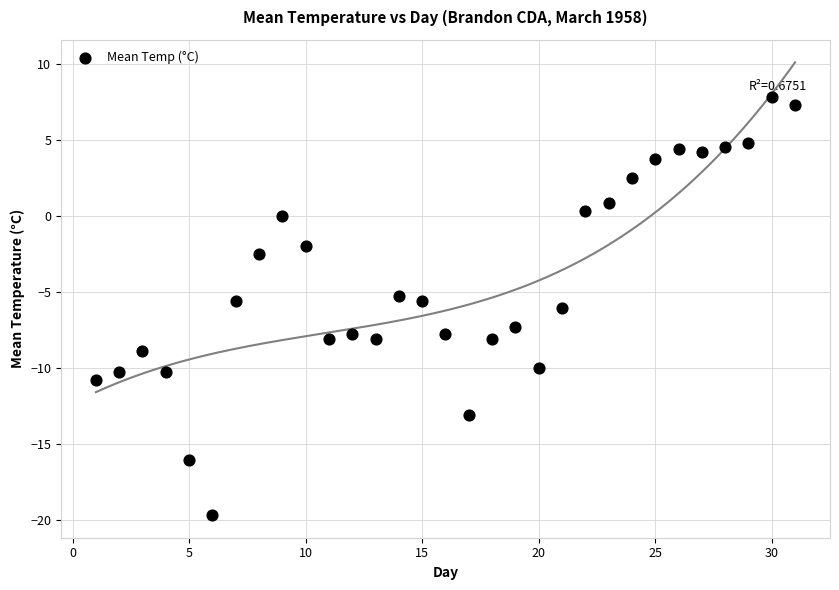

What is the range of Y values (max minus min)?

27.5